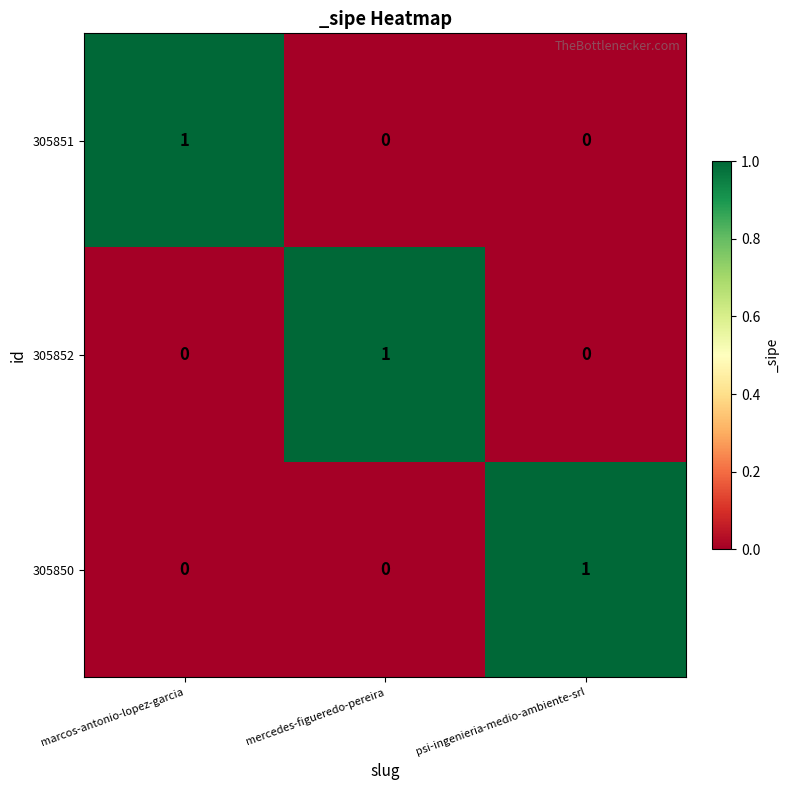

Count the 305851 values in the range 0 to 1.

3